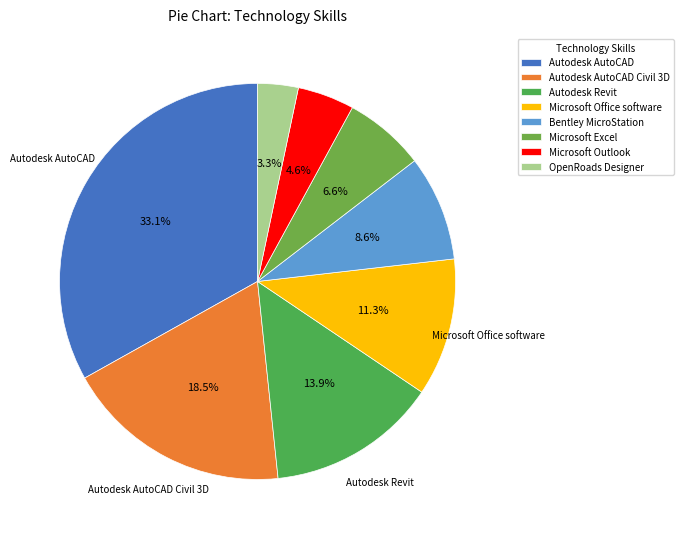

How many segments does this pie chart have?

8